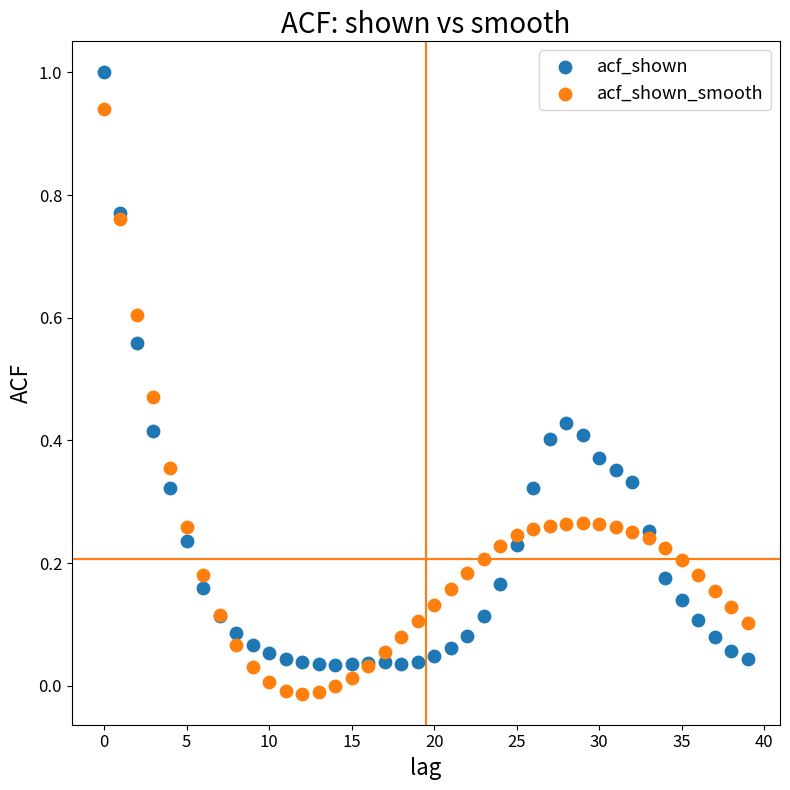

Which series reaches the minimum Y coordinate?

acf_shown_smooth